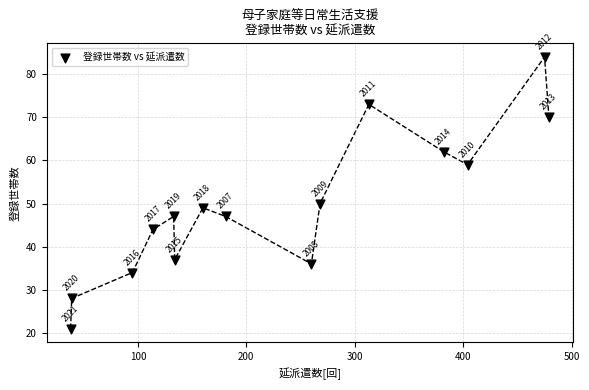

What Y value in the scatter plot is closest to 52?

50